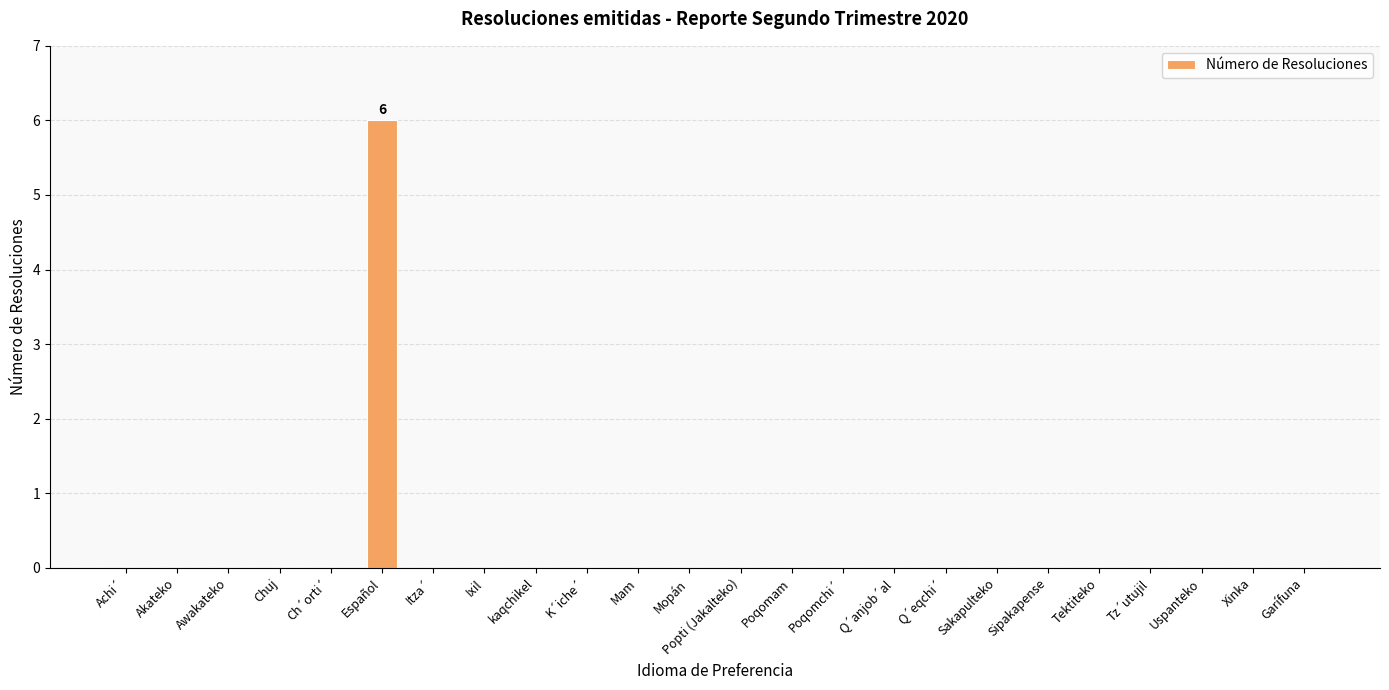

What is the sum of all values?

6